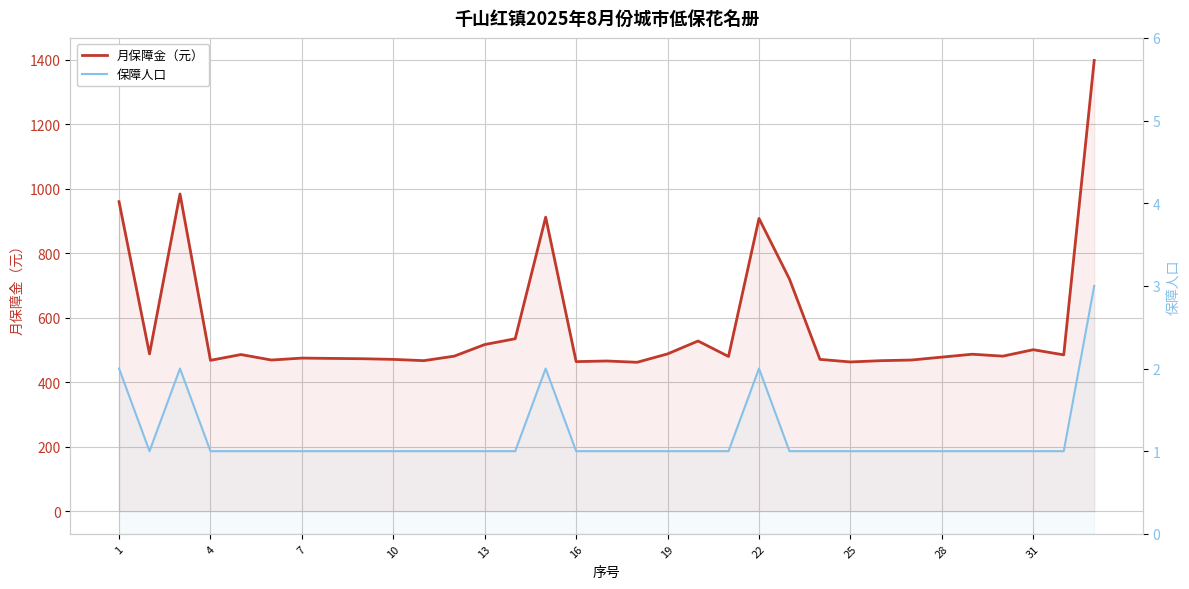

What is the difference between the maximum and minimum values in the 保障人口 series?

2